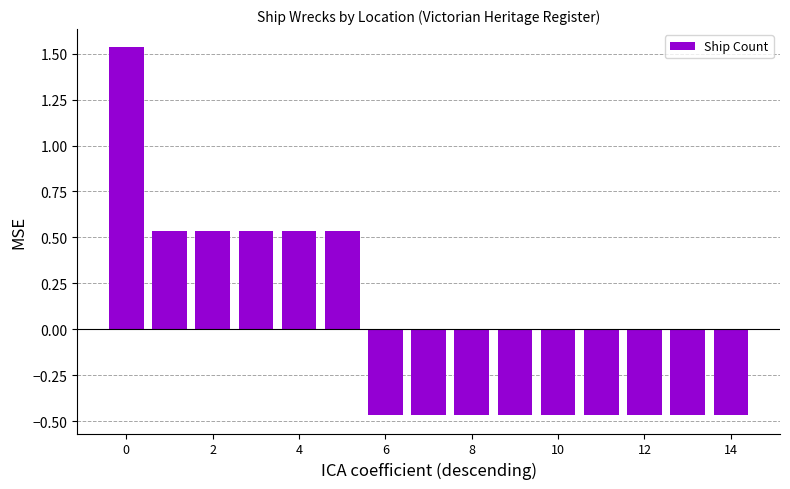

What is the difference between the maximum and minimum values?

2.0